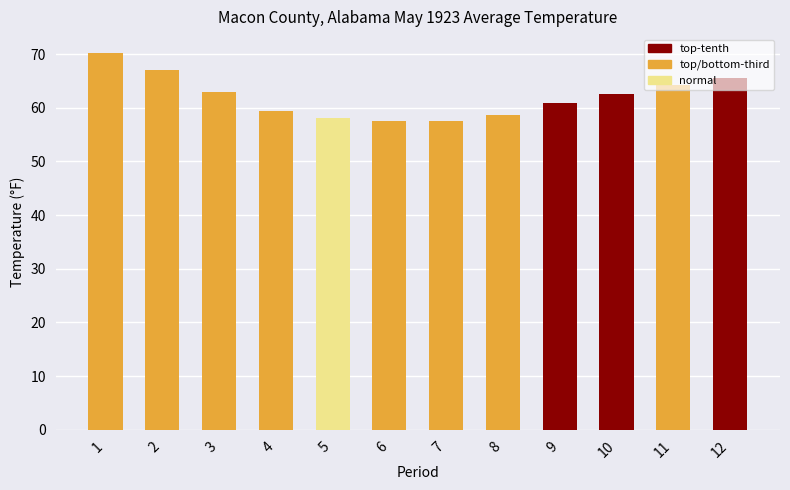

How many data points are less than 62?

6